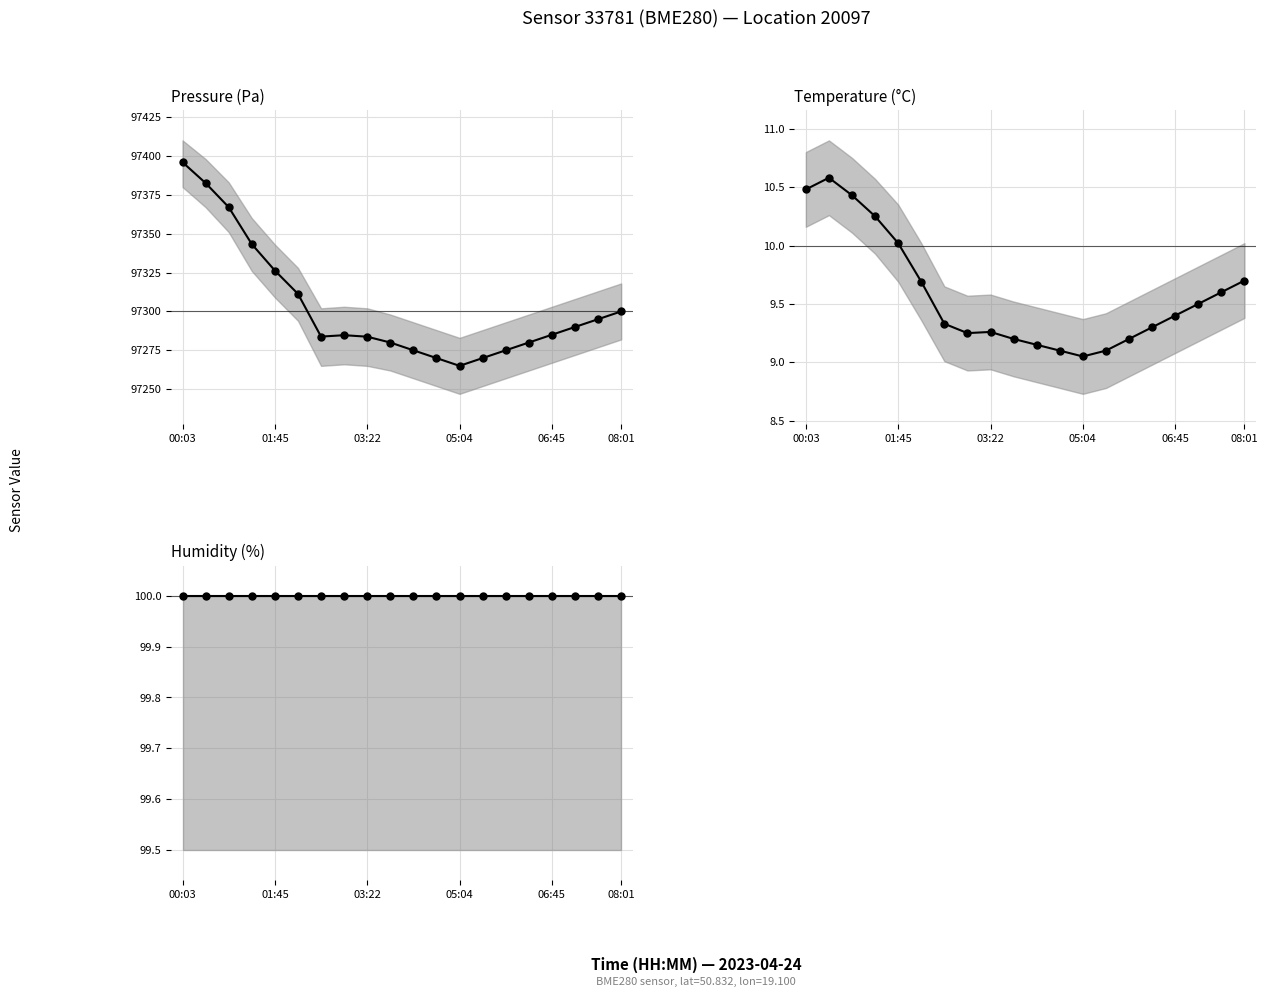

Does the chart have visible grid lines?

Yes